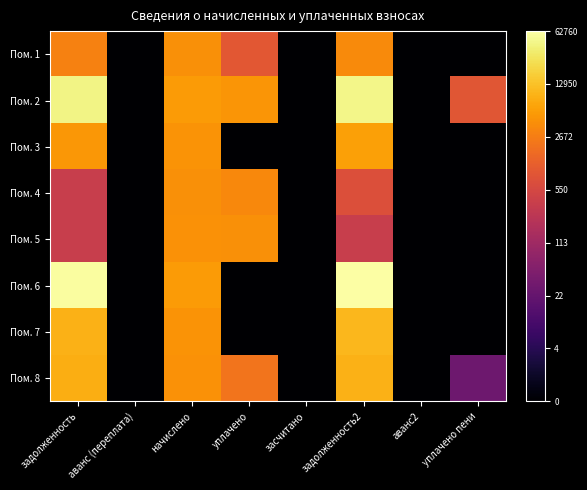

Count the number of categories in the chart.

8